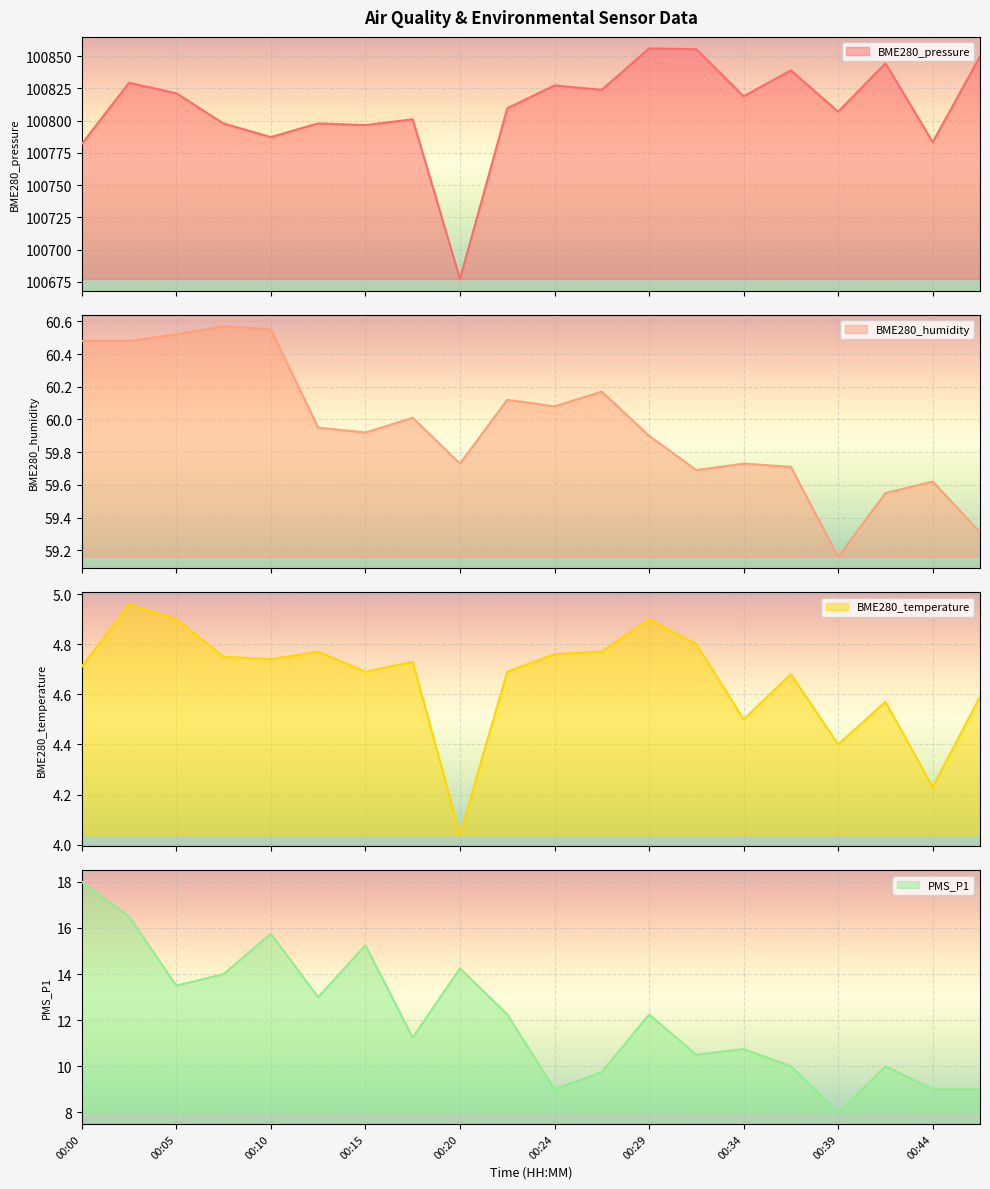

What is the sum of all BME280_pressure values?

2016204.3